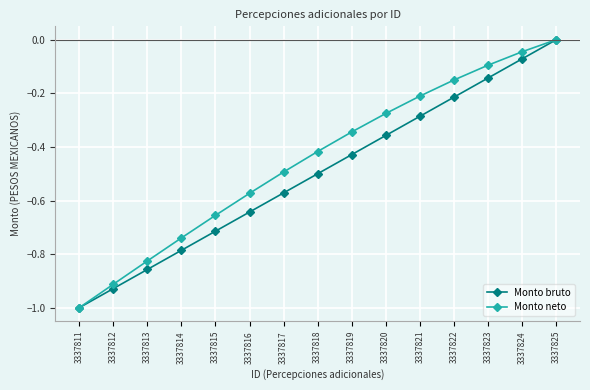

True or false: Monto neto has a value of -0.1 at 3337819.

False